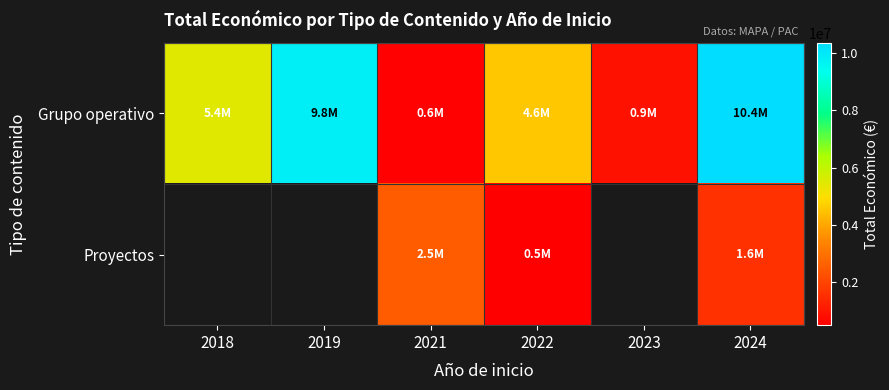

What is the minimum value shown in the chart?

500000.0